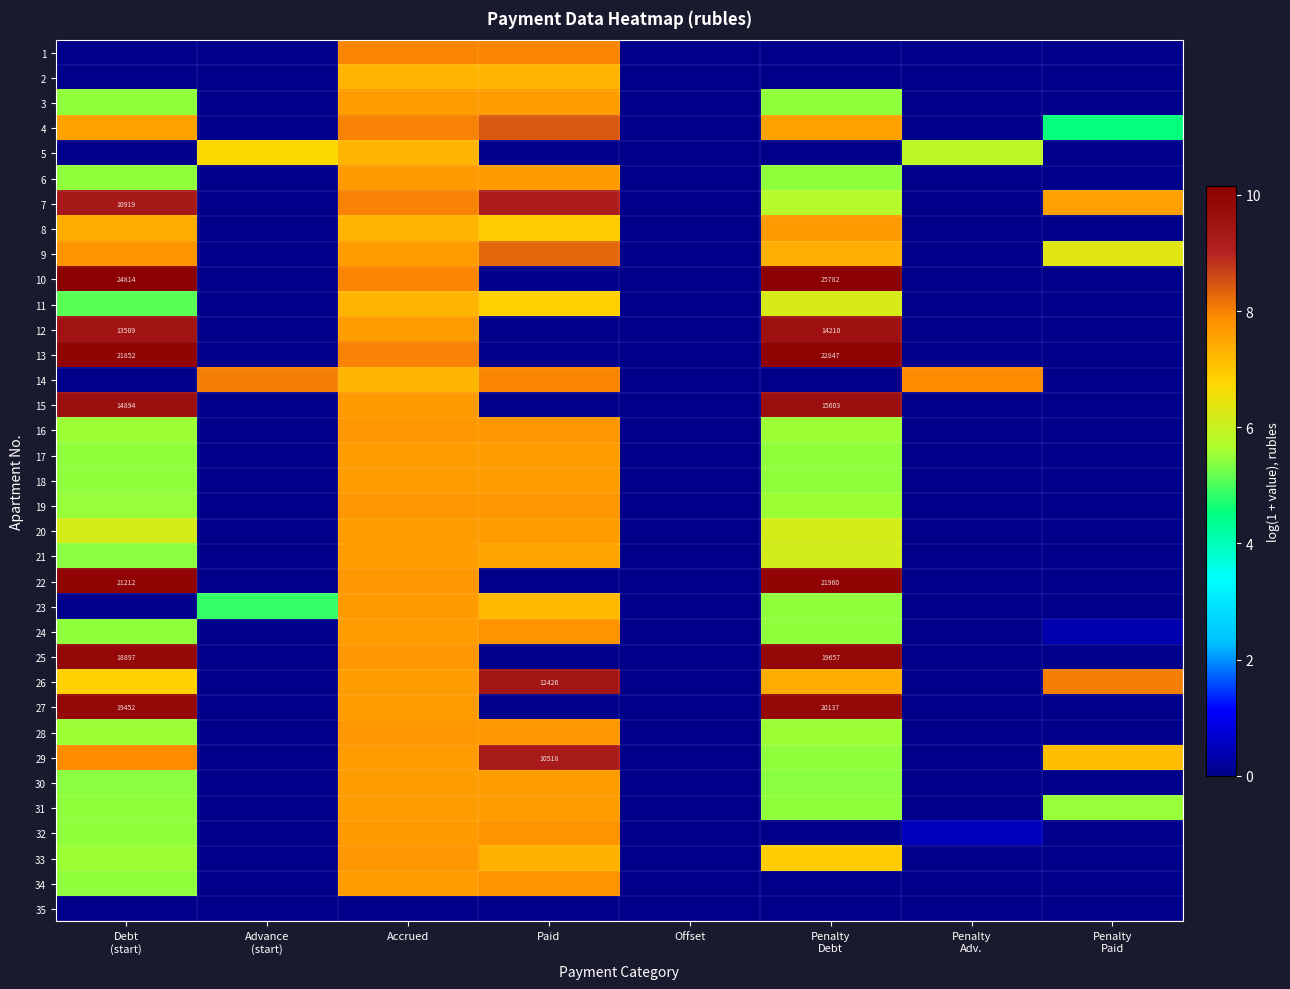

The value of 26 at Penalty Debt is 11.6. True or false?

False